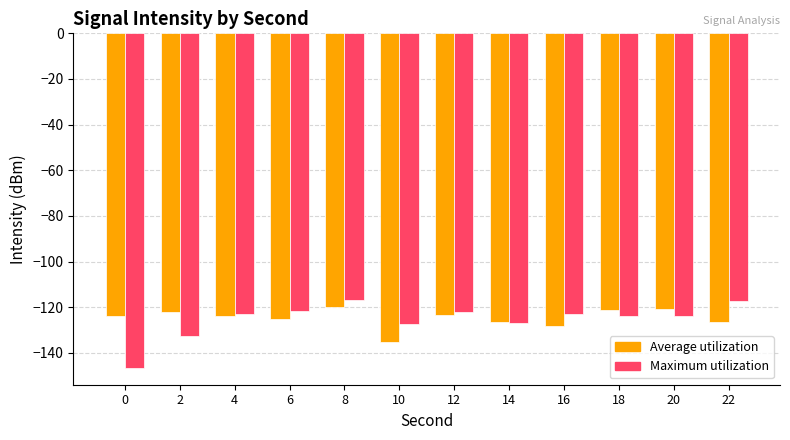

What is the greatest value displayed?

-117.0